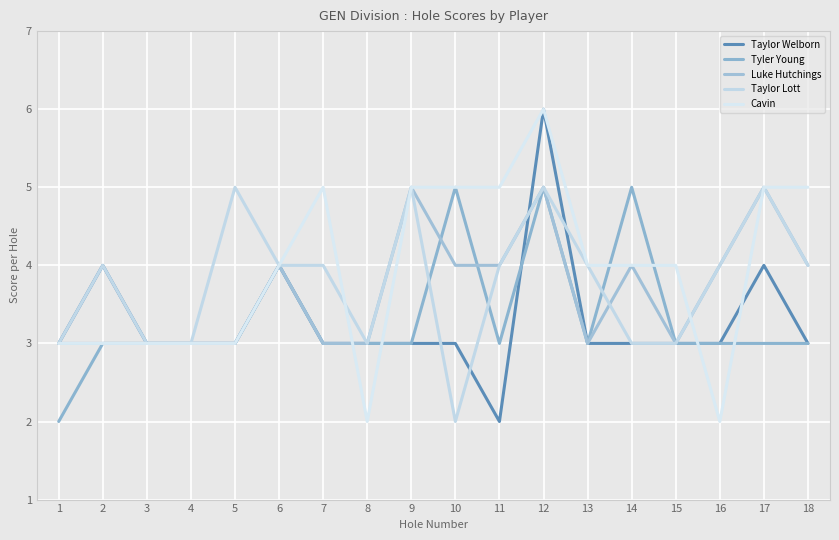

How many Taylor Welborn values are between 3 and 4?

16